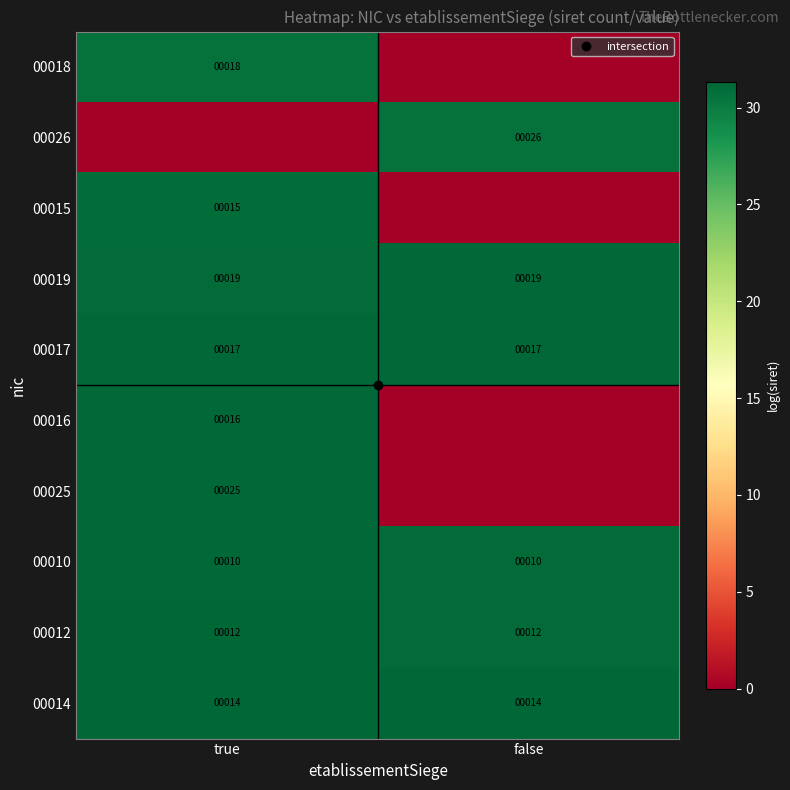

Rank the series at false from lowest to highest value.

00018, 00015, 00016, 00025, 00026, 00010, 00012, 00017, 00019, 00014